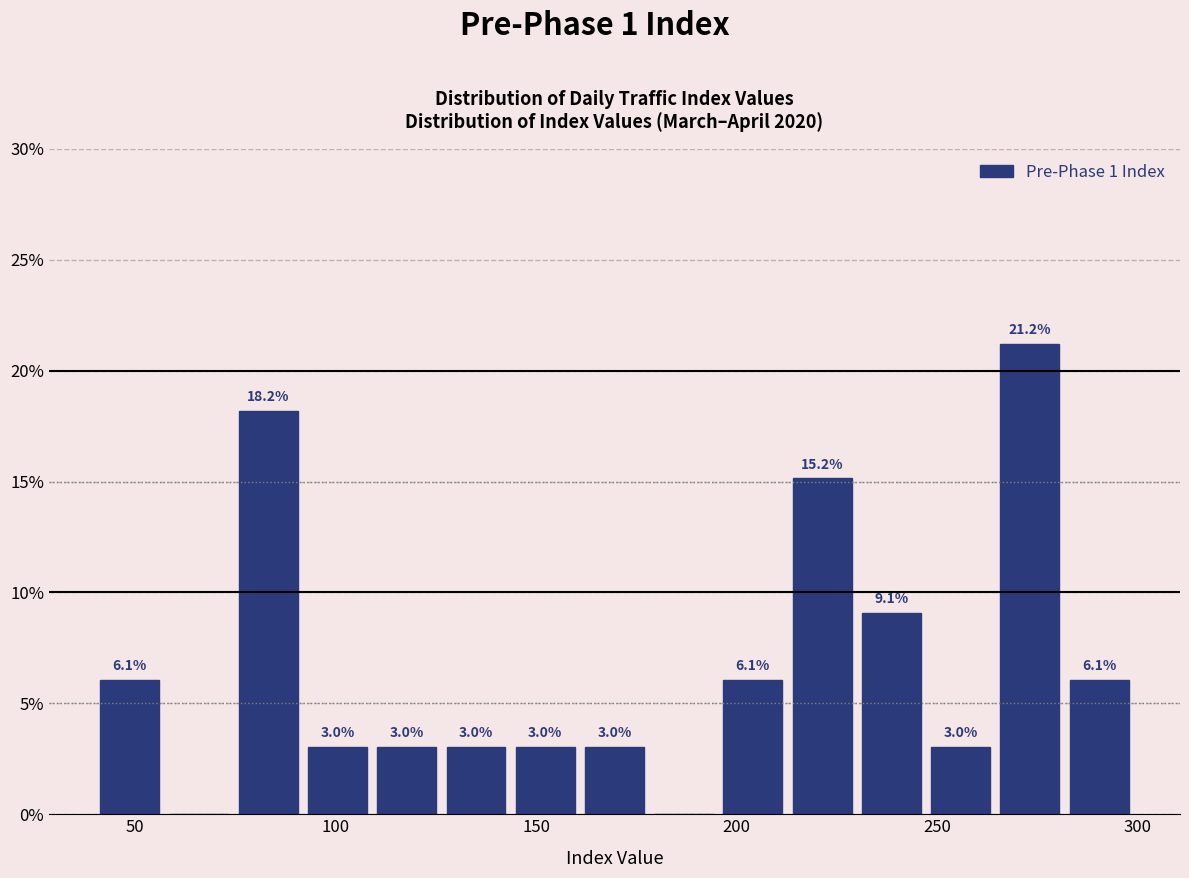

Around what value on the x-axis is the tallest bar? Give the approximate position of its centre, as read against the axis.

275